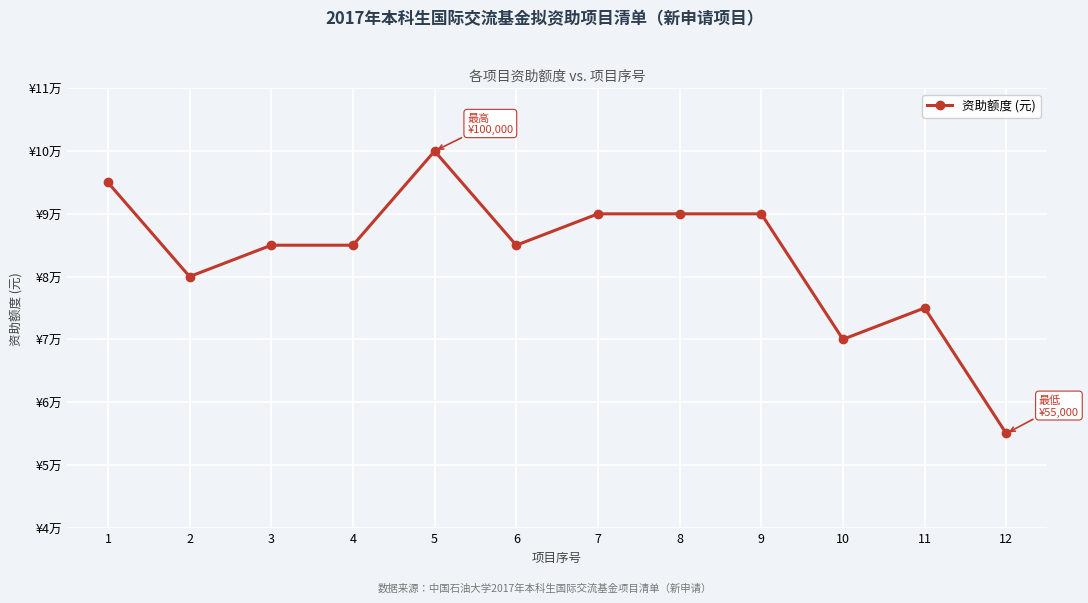

Does the chart have visible grid lines?

Yes